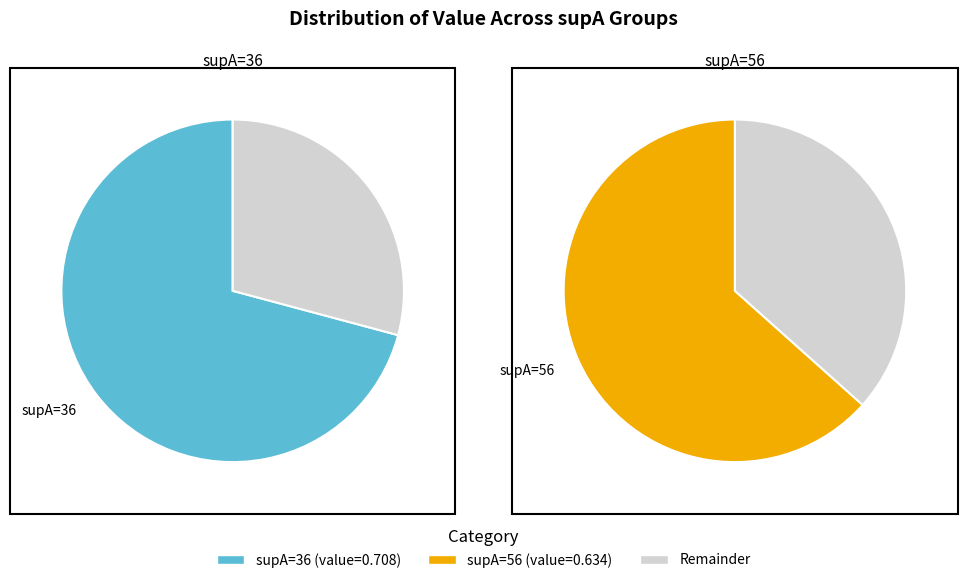

Which has a higher value, 56 or 36?

36